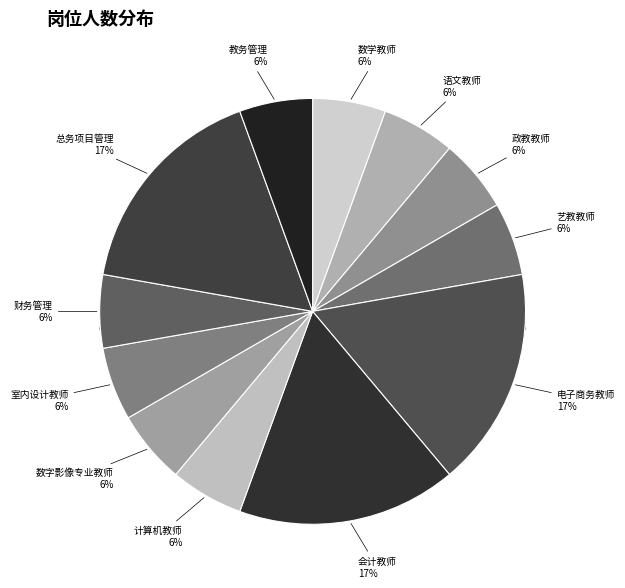

Approximately how many times larger is the value at 数学教师 compared to 计算机教师?

1.0